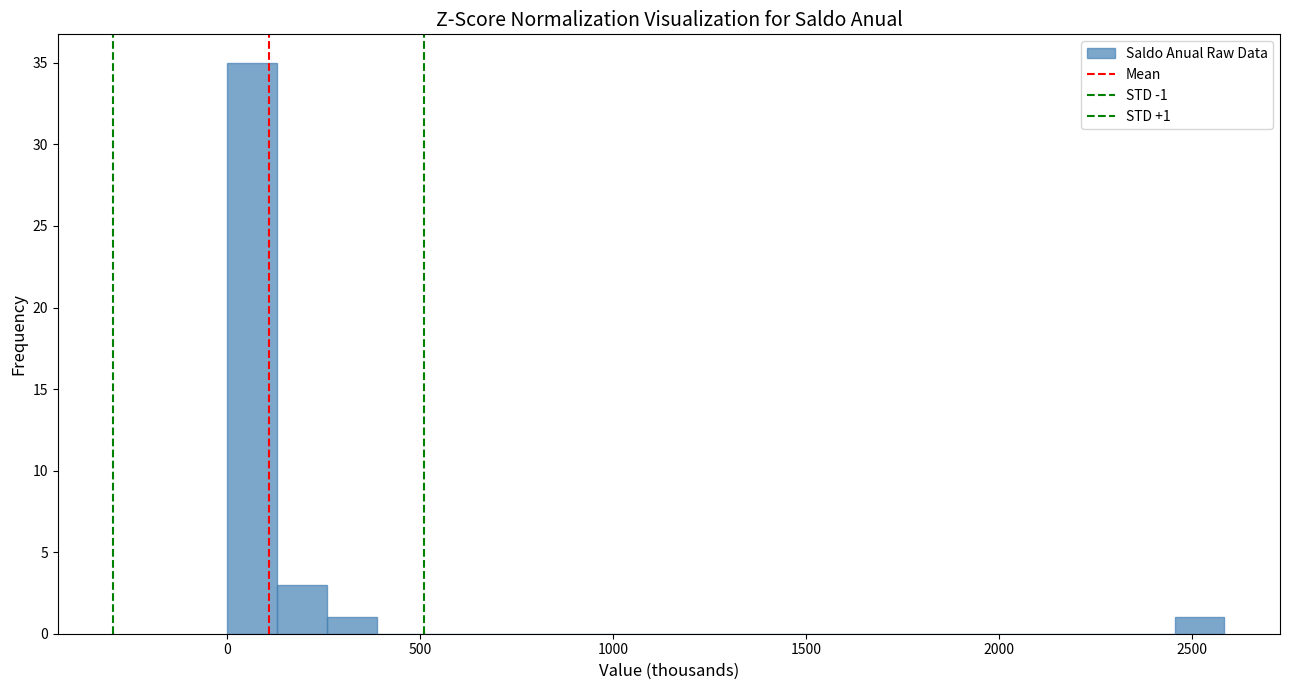

Around what value on the x-axis is the tallest bar? Give the approximate position of its centre, as read against the axis.

50